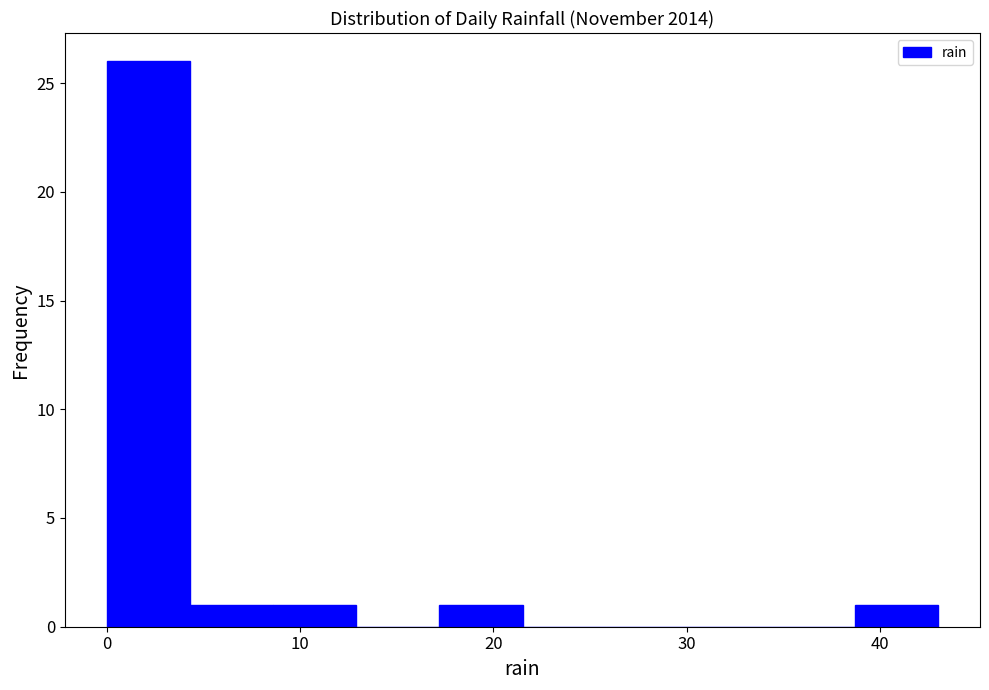

Reading left to right, list every bar in this chart as the range it spans on the x-axis followed by its height. Neither the bar edges nor the heights are printed on the chart, so give them approximately, as read against the axes.

0.0 to 4.3: 26
4.3 to 8.6: 1
8.6 to 12.9: 1
12.9 to 17.2: 0
17.2 to 21.5: 1
21.5 to 25.8: 0
25.8 to 30.1: 0
30.1 to 34.4: 0
34.4 to 38.7: 0
38.7 to 43.0: 1